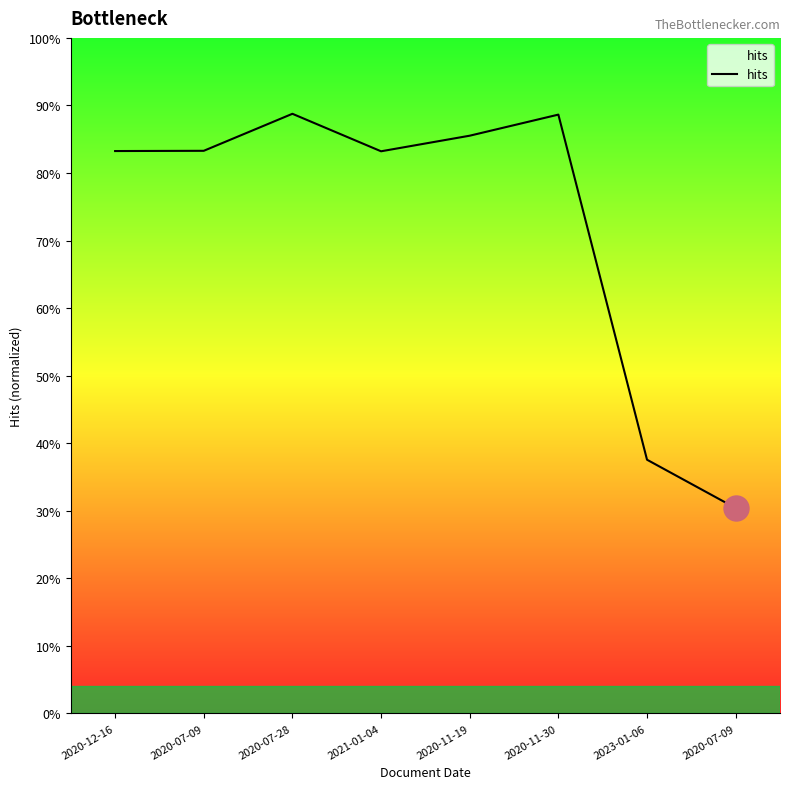

Is this an area chart (filled region under the line)?

Yes